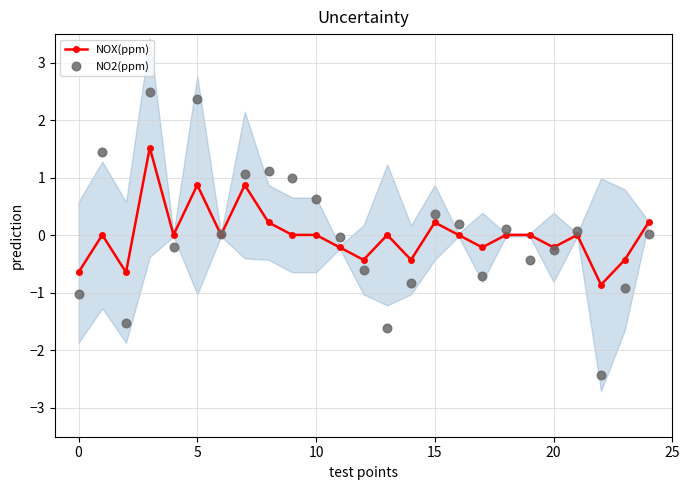

True or false: NOX(ppm) has more than 0 points higher than both neighbors.

True